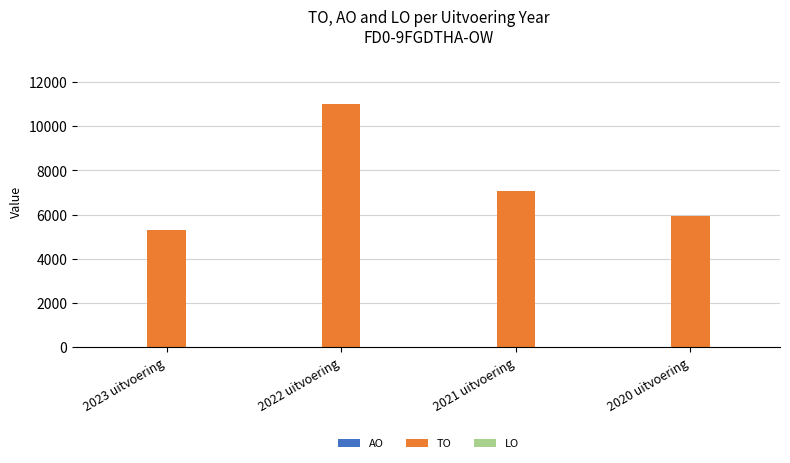

How many bars are there in total?

4